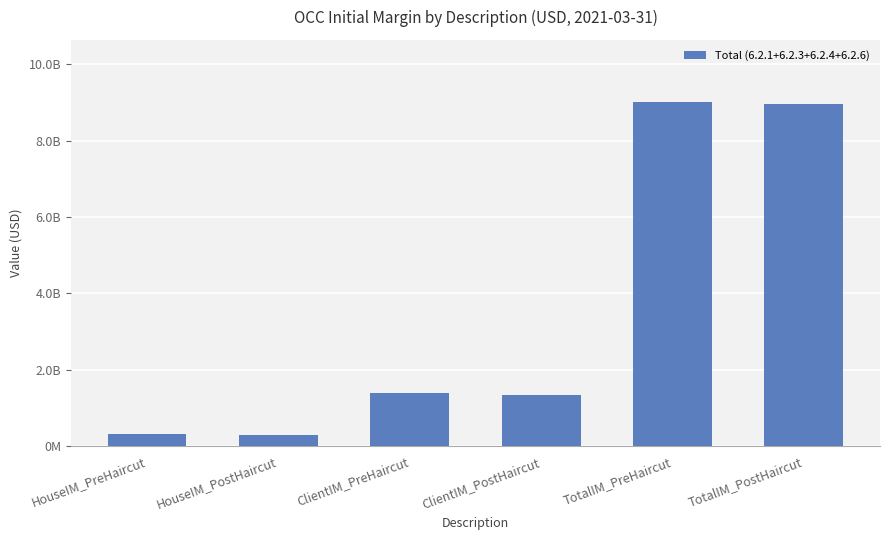

Reading left to right, list all the values displayed in this chart.

HouseIM_PreHaircut=309503879	HouseIM_PostHaircut=298717669	ClientIM_PreHaircut=1397946681	ClientIM_PostHaircut=1349228239	TotalIM_PreHaircut=9018244550	TotalIM_PostHaircut=8958739898